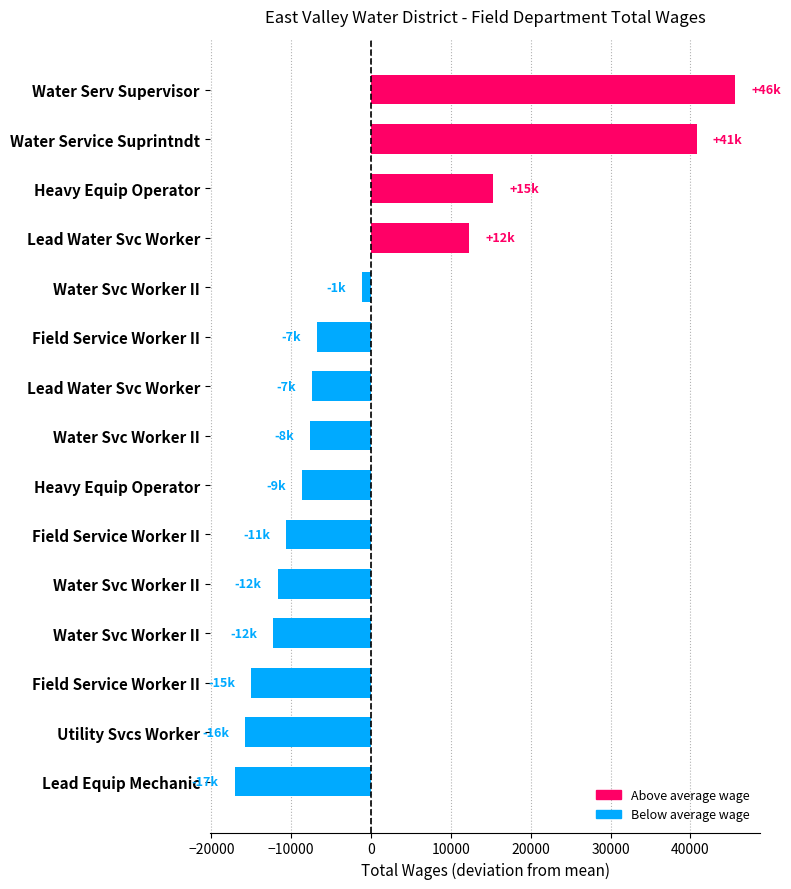

What is the maximum value shown in the chart?

45626.9